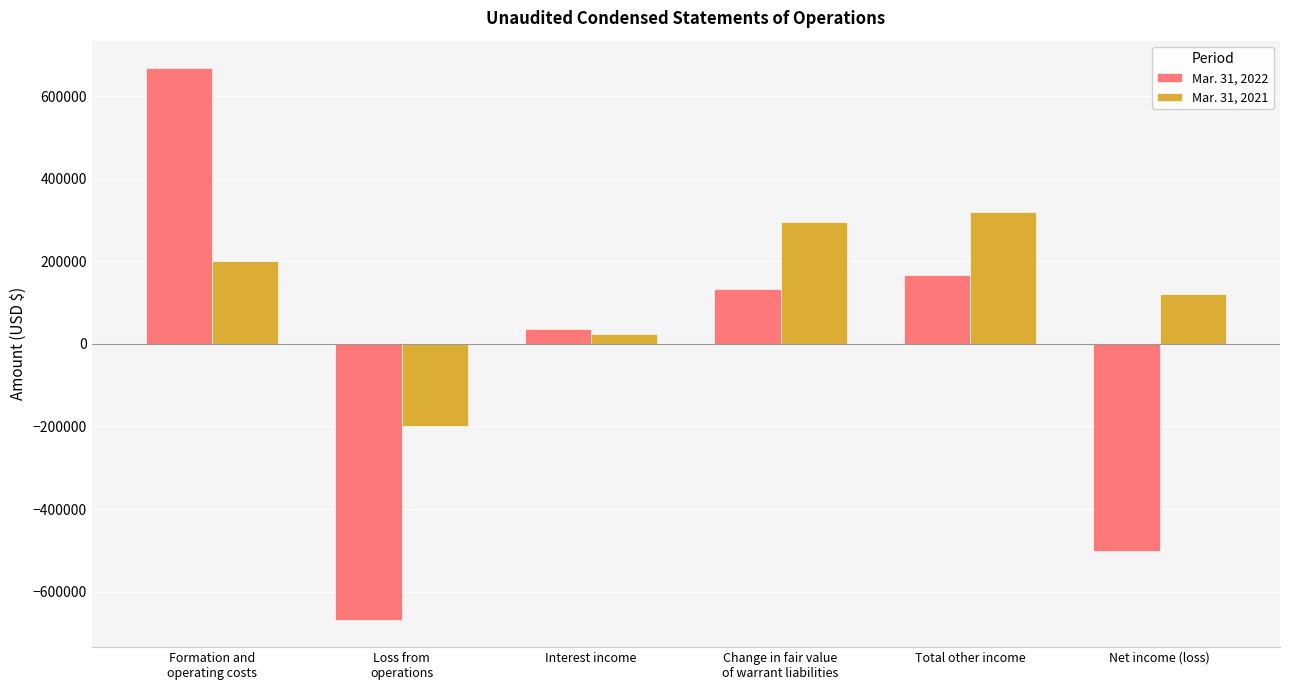

How many data points in Mar. 31, 2022 are less than 131967?

3